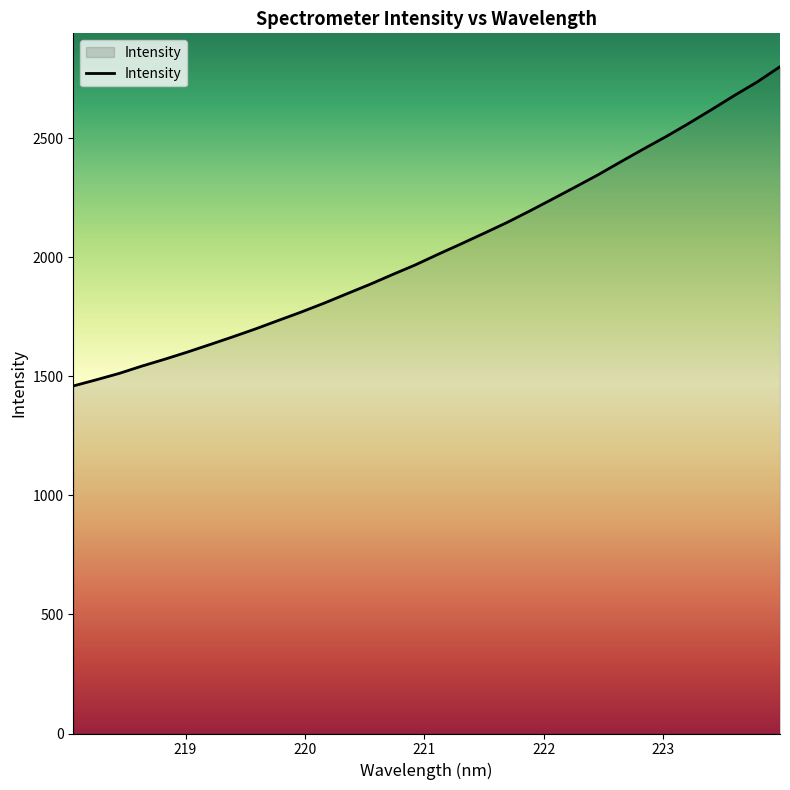

What is the smallest value displayed?

1459.7